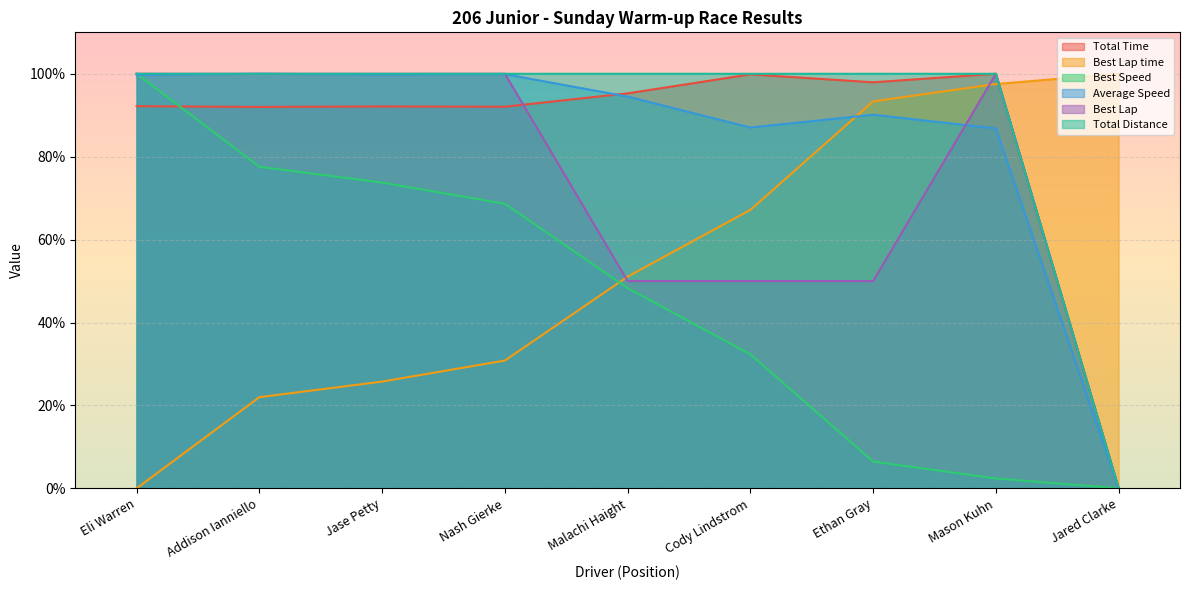

How many lines are shown in the chart?

6